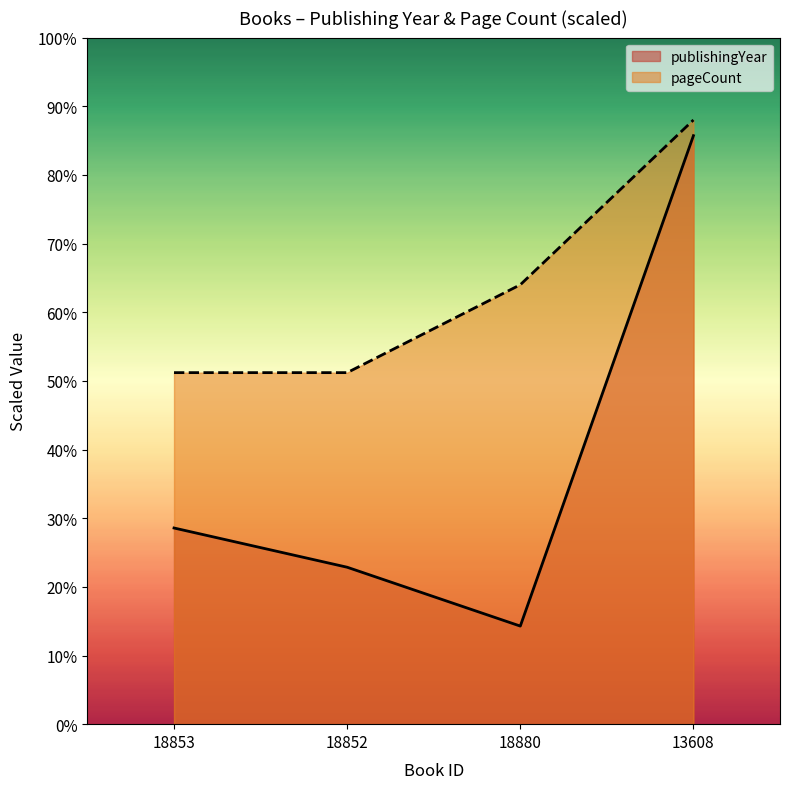

What is the sum of all pageCount values?

254.4